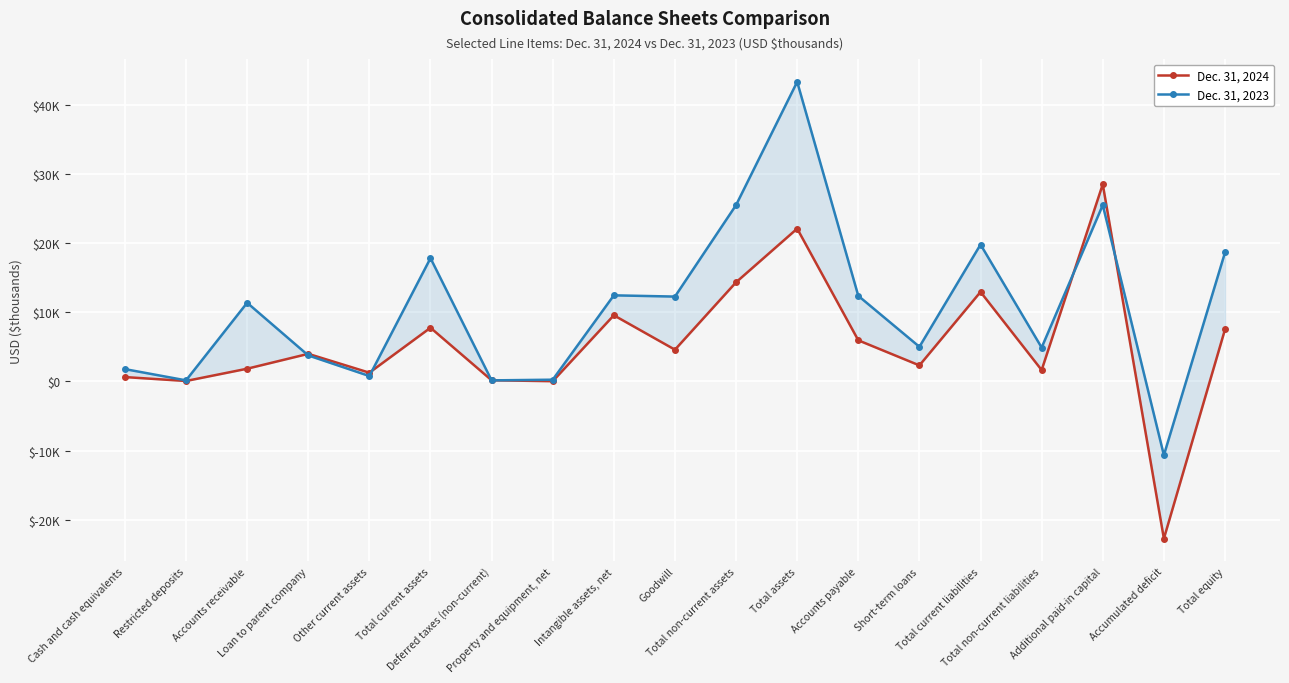

Where does the Dec. 31, 2024 series first go above 3981?

Total current assets